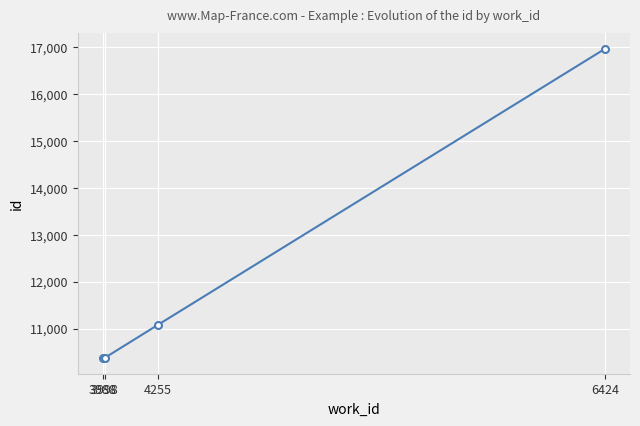

Between 4255 and 6424, which is larger?

6424